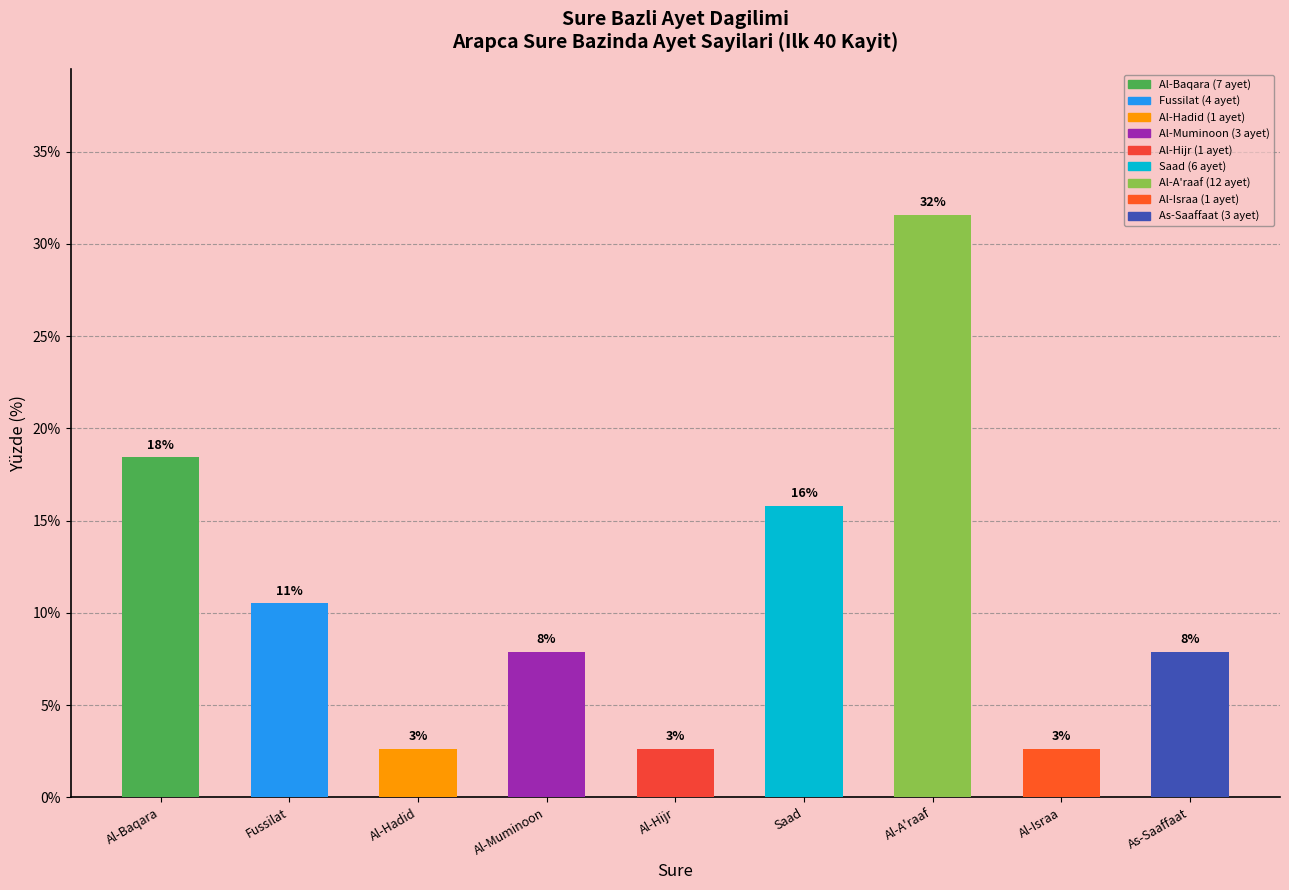

Rank the categories by value from highest to lowest.

Al-A'raaf, Al-Baqara, Saad, Fussilat, Al-Muminoon, As-Saaffaat, Al-Hadid, Al-Hijr, Al-Israa